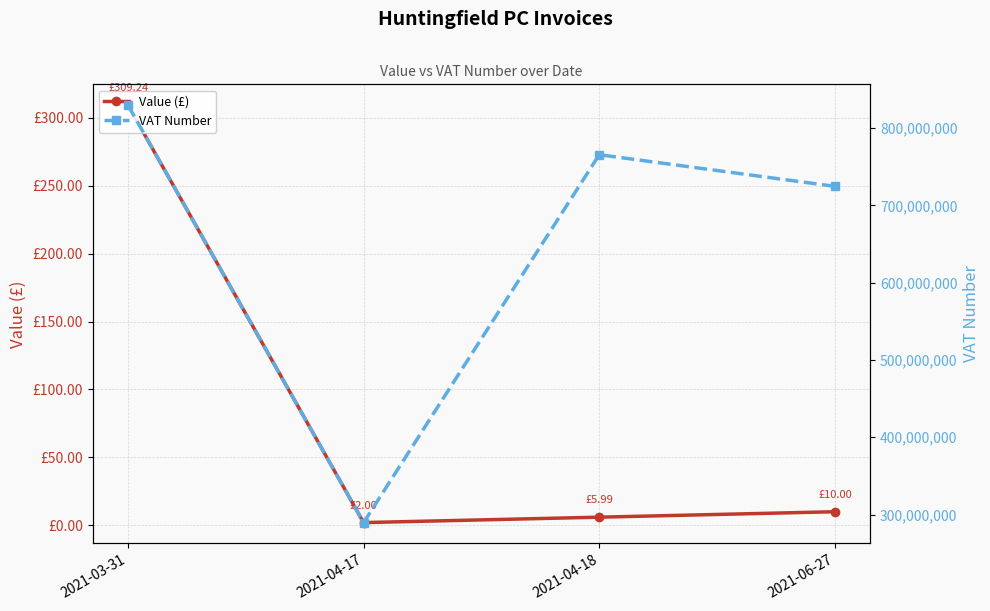

True or false: VAT Number has a value of 408039160.4 at 2021-04-17.

False